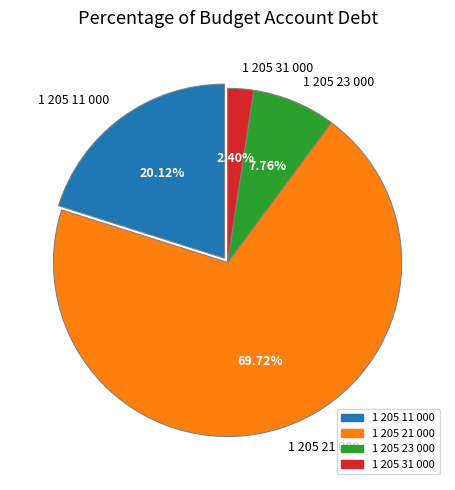

What portion of the pie excludes 1 205 23 000?

92.2%